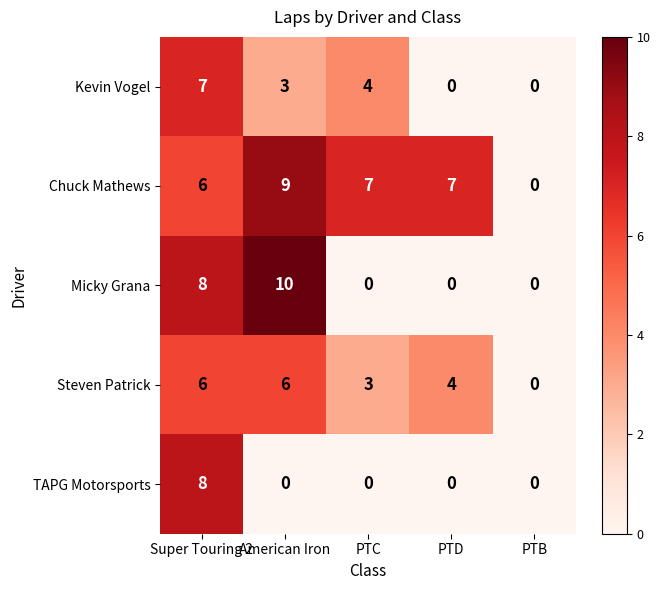

Where does the Steven Patrick series first go above 4?

Super Touring 2